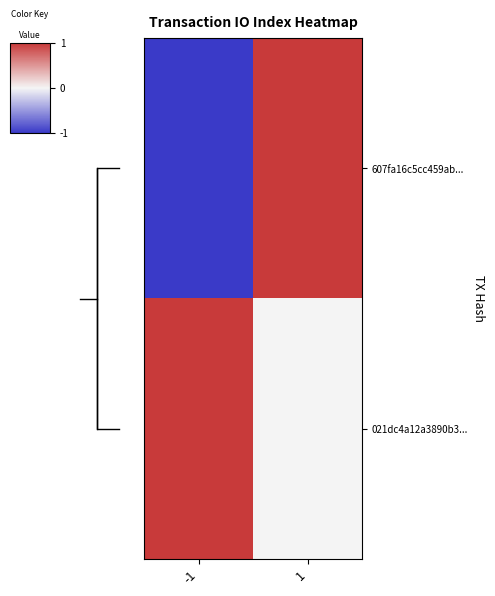

At which label does 607fa16c5cc459ab... reach its peak?

1